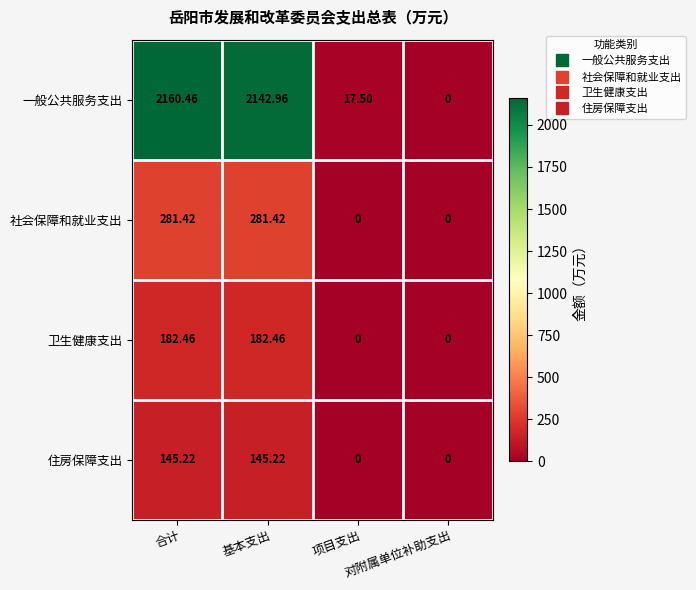

Which series has the widest spread of values?

一般公共服务支出